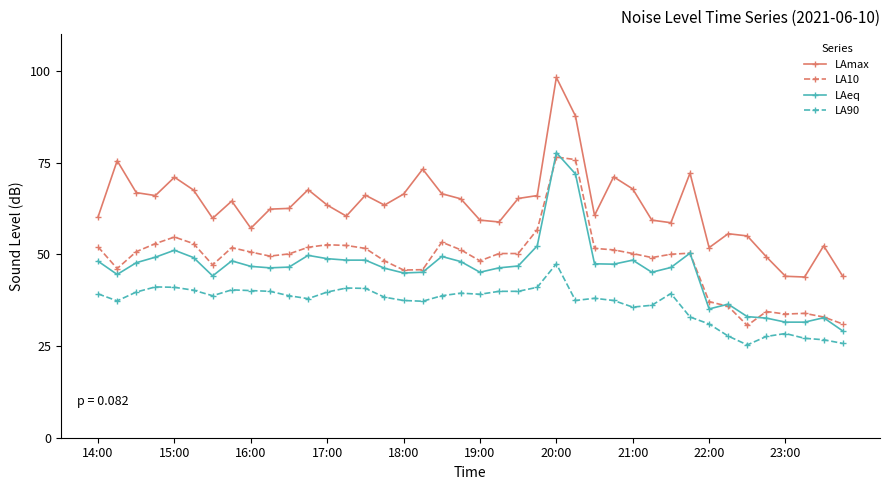

What is the difference between the maximum and second lowest values in the LAeq series?

46.2